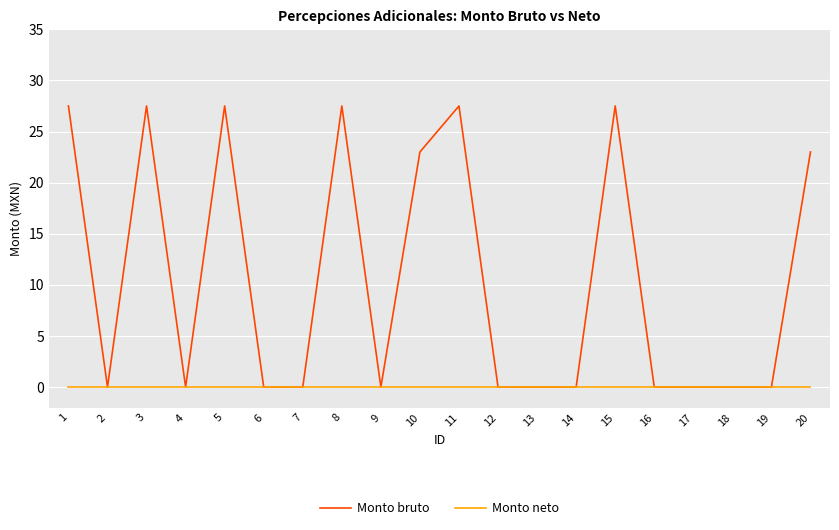

At 3, list the series in order from smallest to largest.

Monto neto, Monto bruto